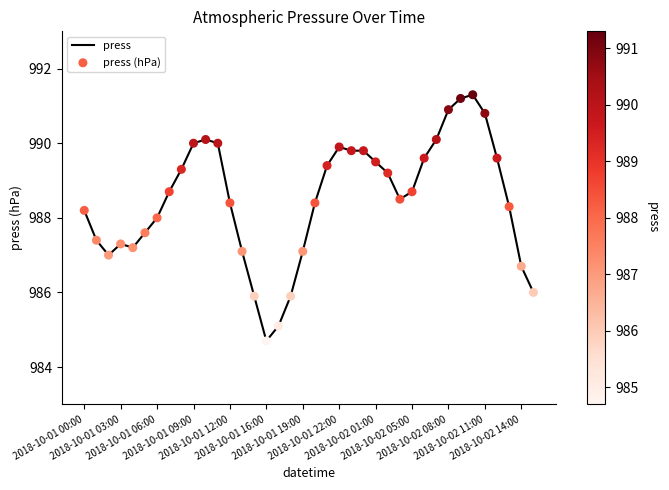

What is the smallest value displayed?

984.7